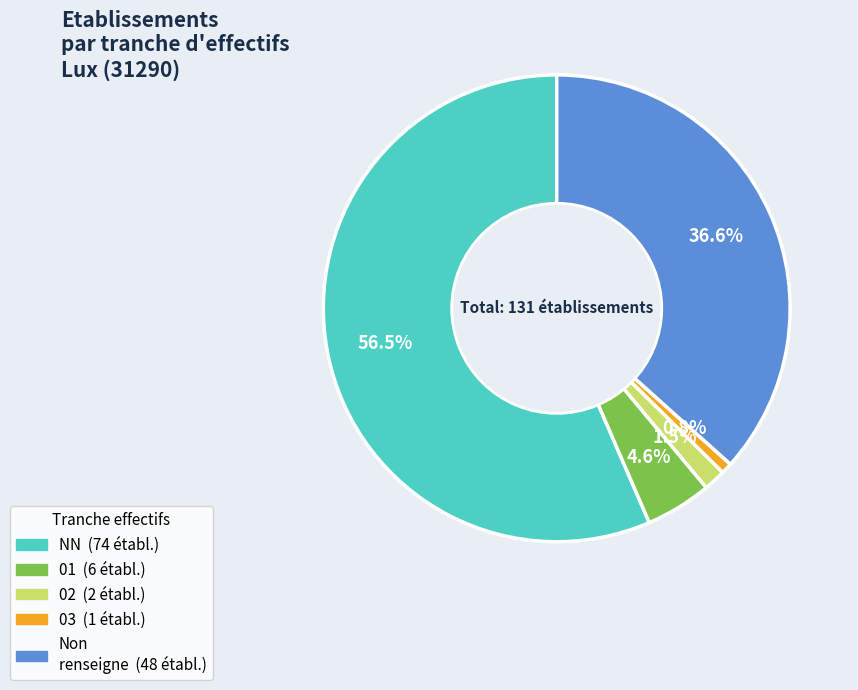

Is there a majority slice in this chart?

Yes